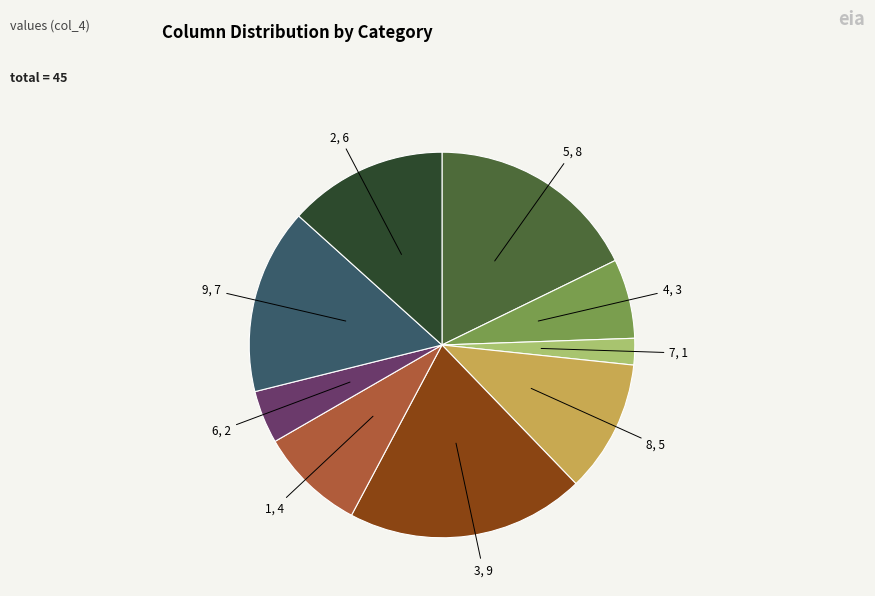

Approximately how many times larger is the value at 5 compared to 8?

1.6